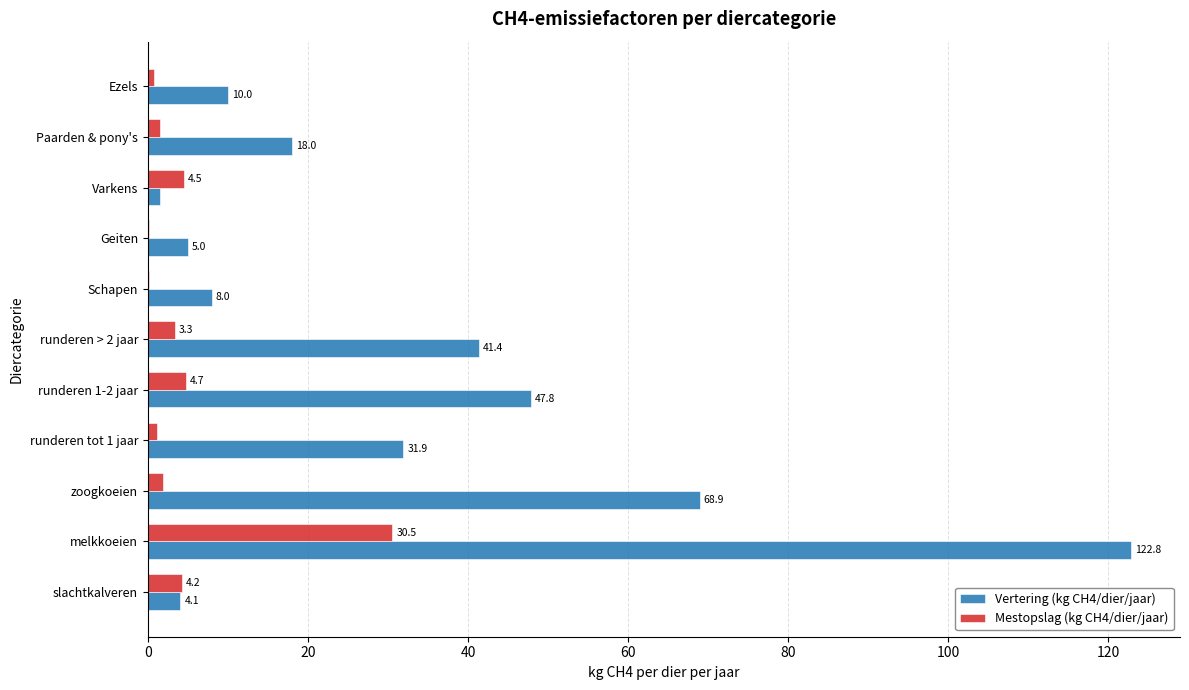

What is the highest value of the Mestopslag (kg CH4/dier/jaar) series?

30.5